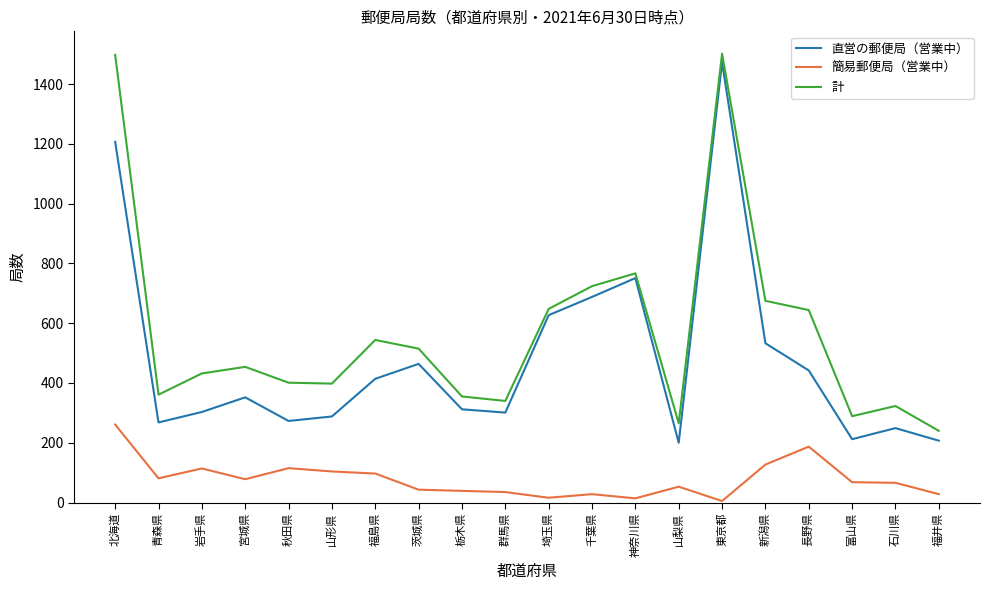

Which series has the largest total across all categories?

計